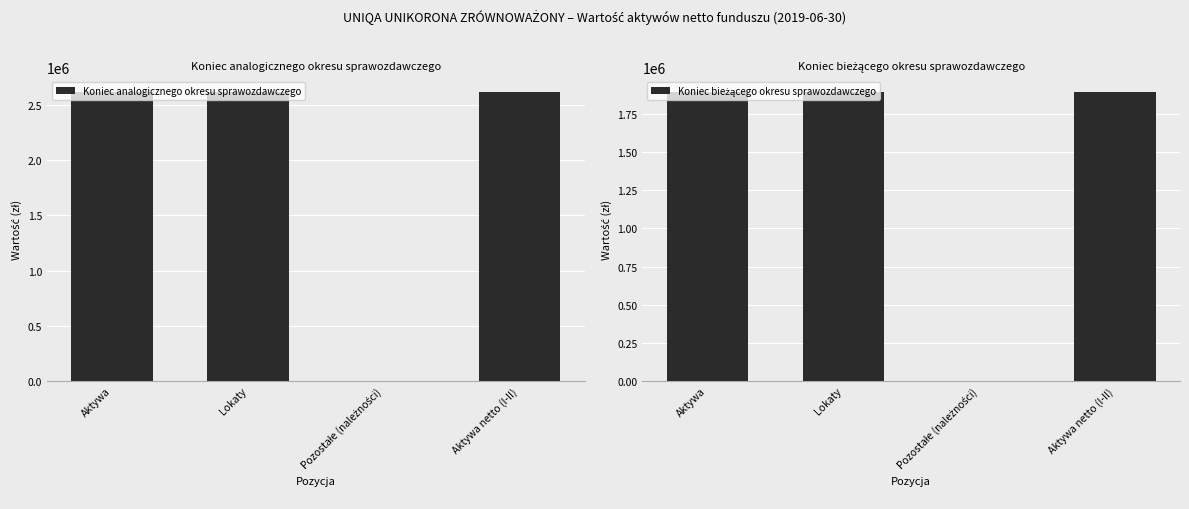

What is the difference between the maximum and minimum values in the Koniec analogicznego okresu sprawozdawczego series?

2619568.3